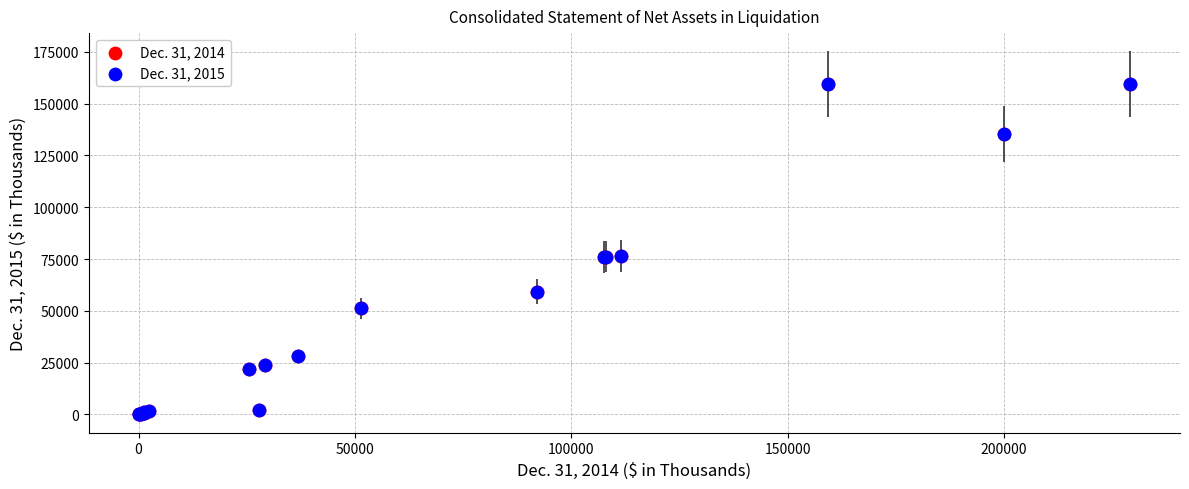

What are all the series names shown in the legend?

Dec. 31, 2014, Dec. 31, 2015